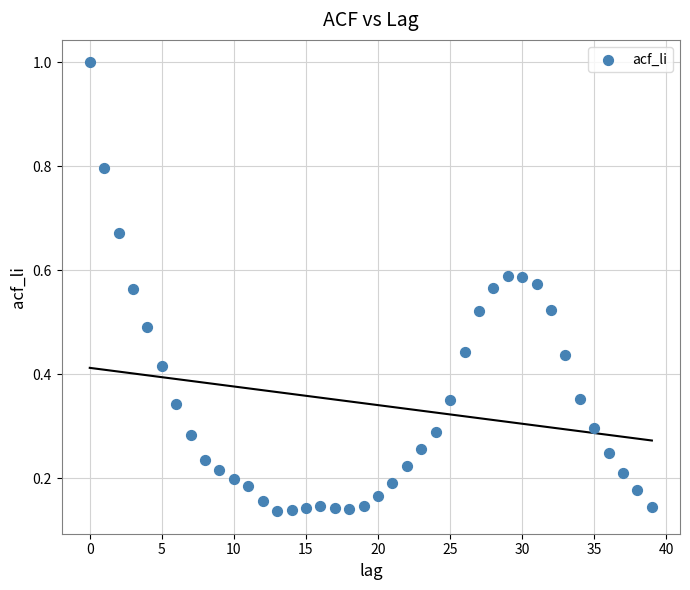

What is the range of Y values (max minus min)?

0.9